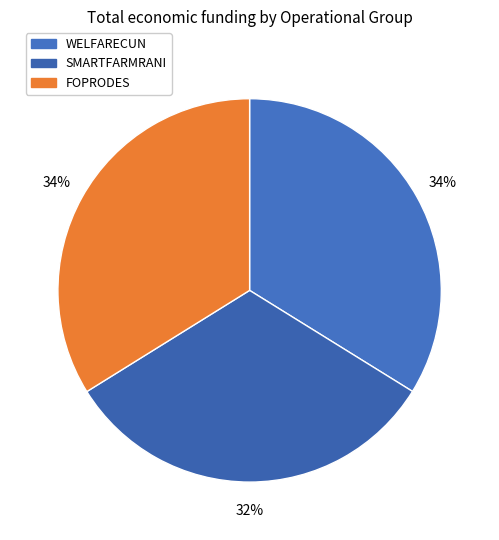

Rank the categories by value from highest to lowest.

FOPRODES, WELFARECUN, SMARTFARMRANI